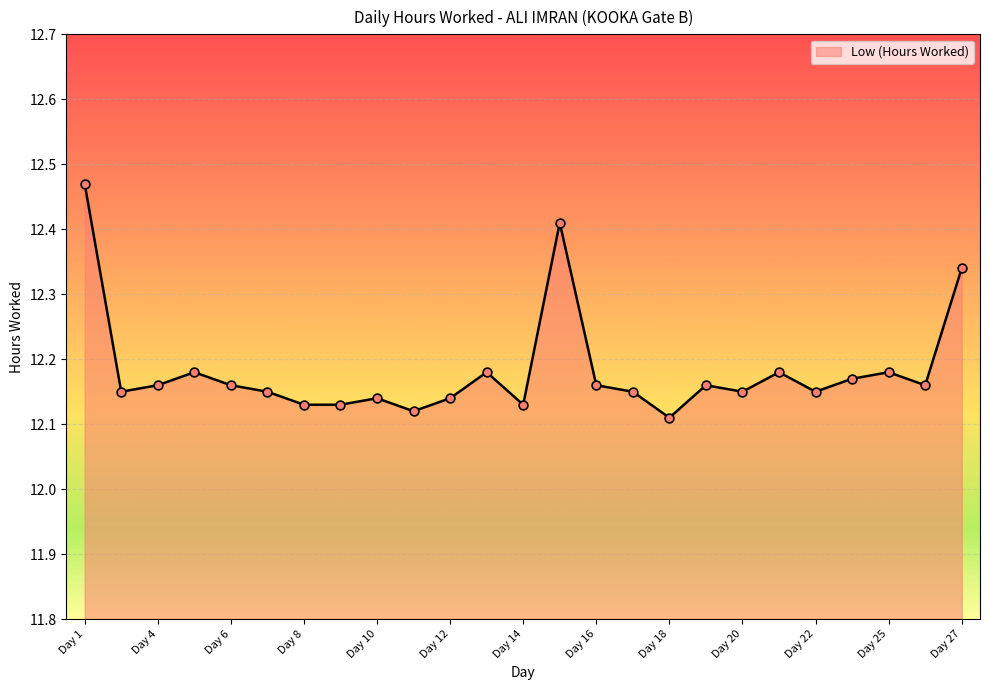

What is the difference between the maximum and minimum values?

0.4